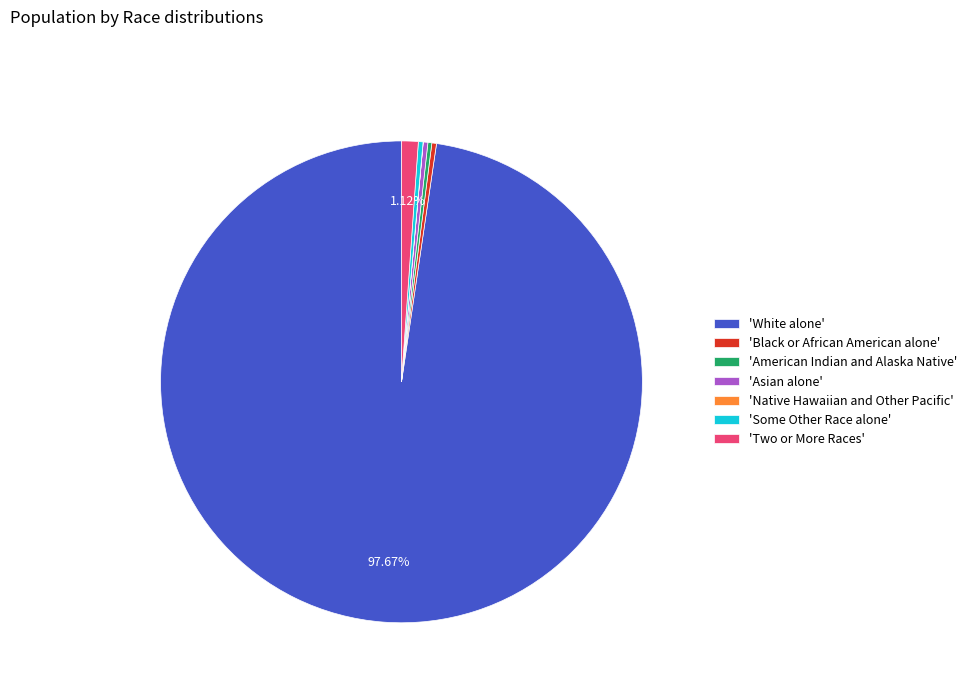

Does any single category account for the majority?

Yes